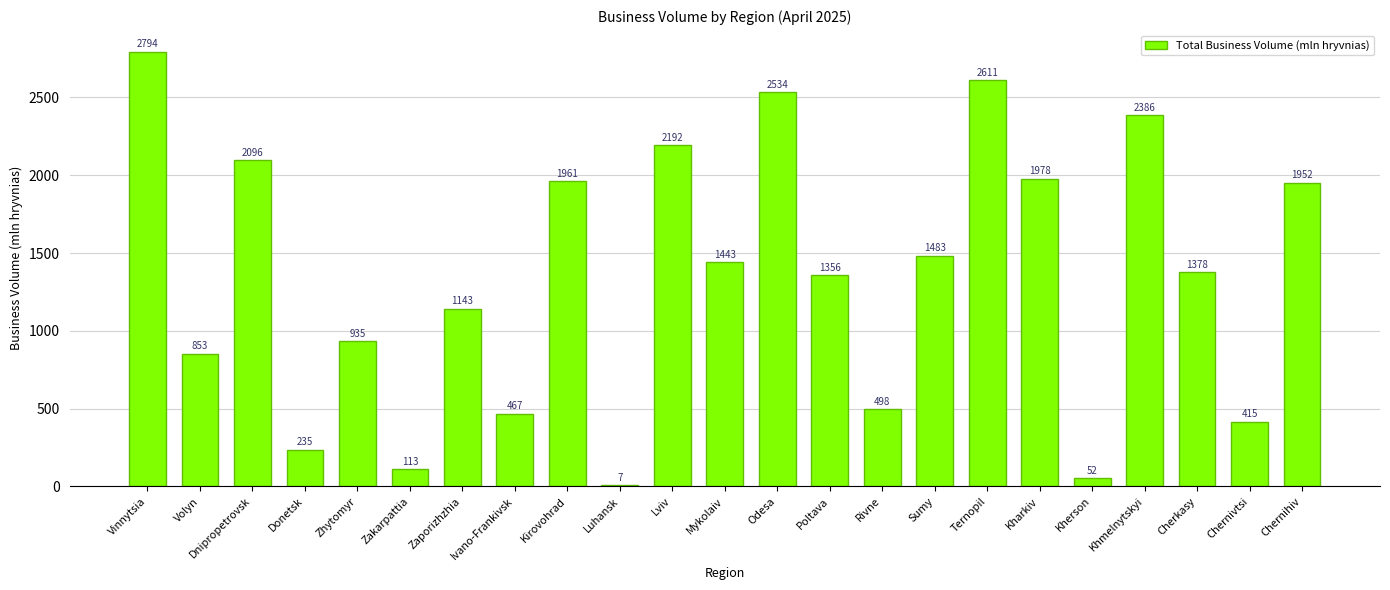

What is the change in value from Luhansk to Khmelnytskyi?

+2378.5